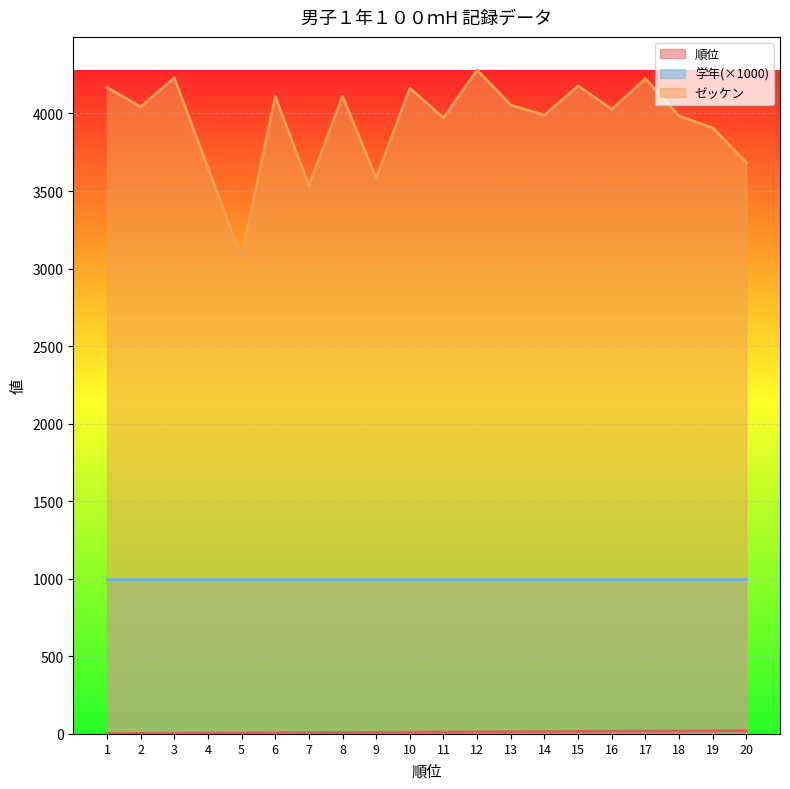

Between 7 and 19, which series saw the biggest shift?

ゼッケン